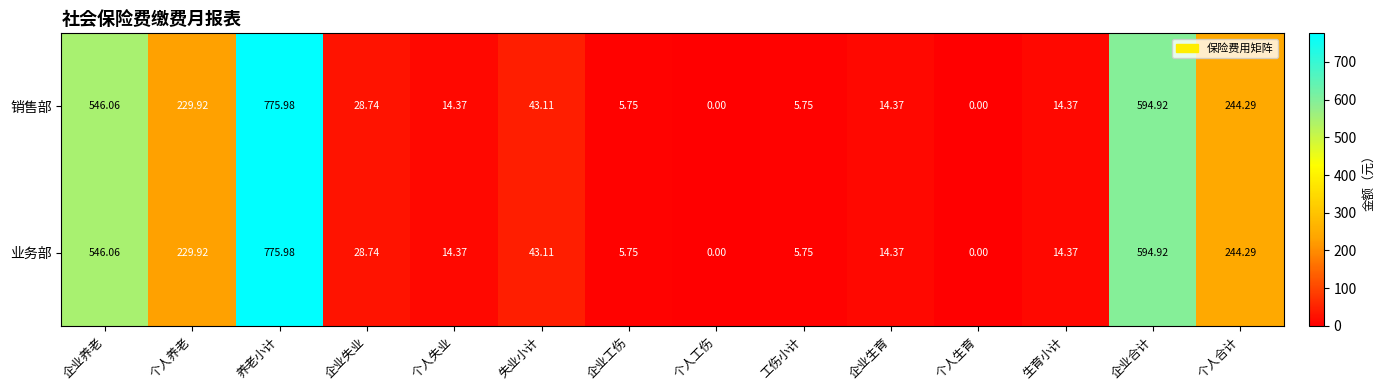

Where is 销售部 nearest to the value 387?

个人合计